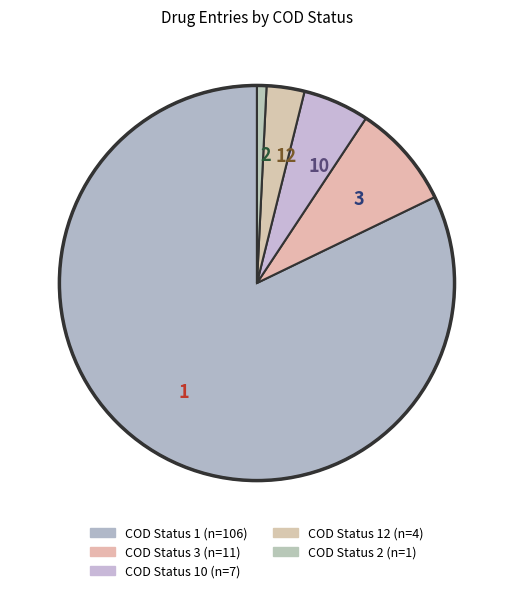

Which slice is the largest?

1